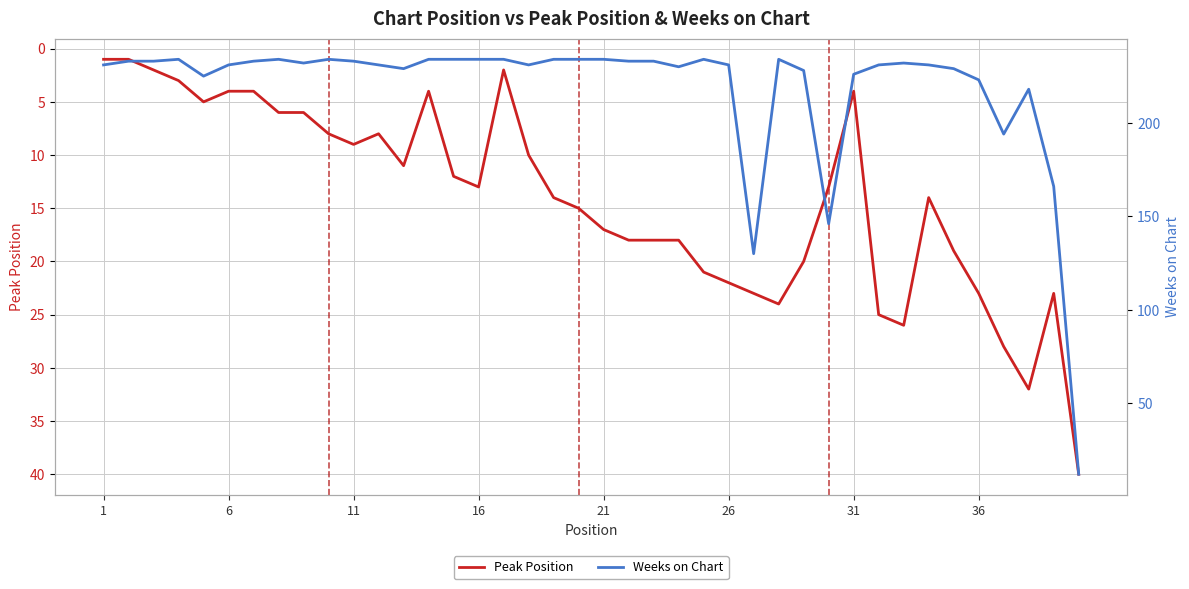

Reading left to right, transcribe all the data shown in this chart.

Peak Position: 1	1	2	3	5	4	4	6	6	8	9	8	11	4	12	13	2	10	14	15	17	18	18	18	21	22	23	24	20	13	4	25	26	14	19	23	28	32	23	40
Weeks on Chart: 231	233	233	234	225	231	233	234	232	234	233	231	229	234	234	234	234	231	234	234	234	233	233	230	234	231	130	234	228	146	226	231	232	231	229	223	194	218	166	12